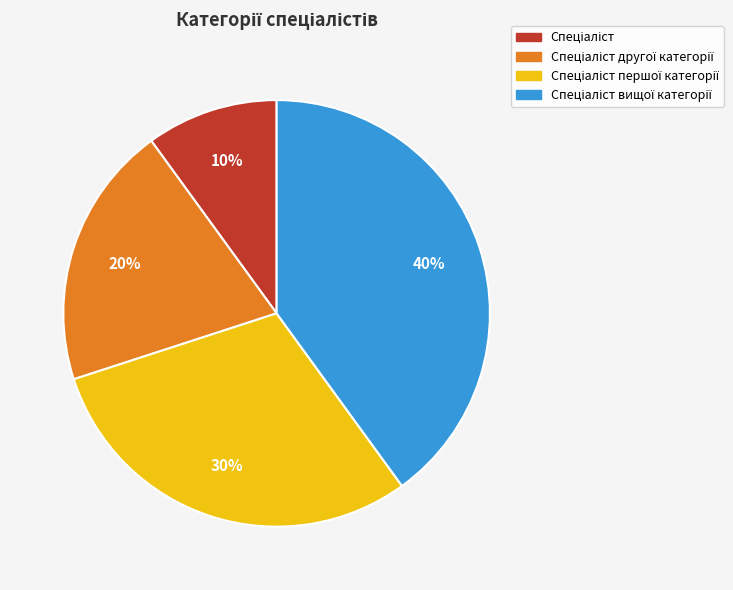

Is there any slice that represents more than half of the pie?

No